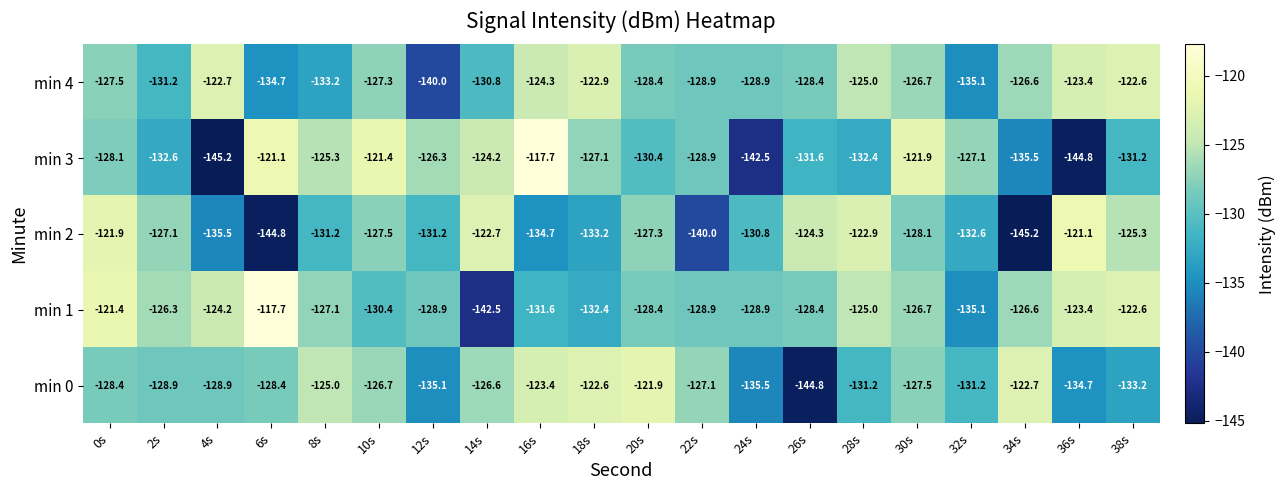

What is the minimum value shown in the chart?

-145.2